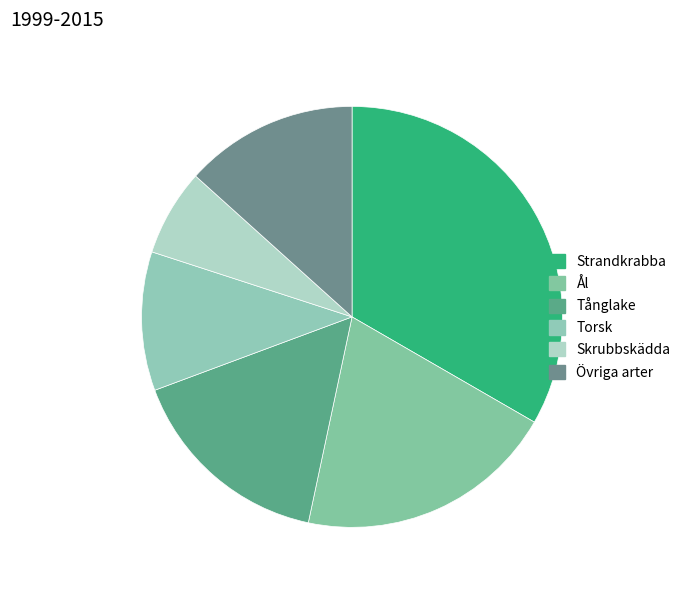

Is there a majority slice in this chart?

No